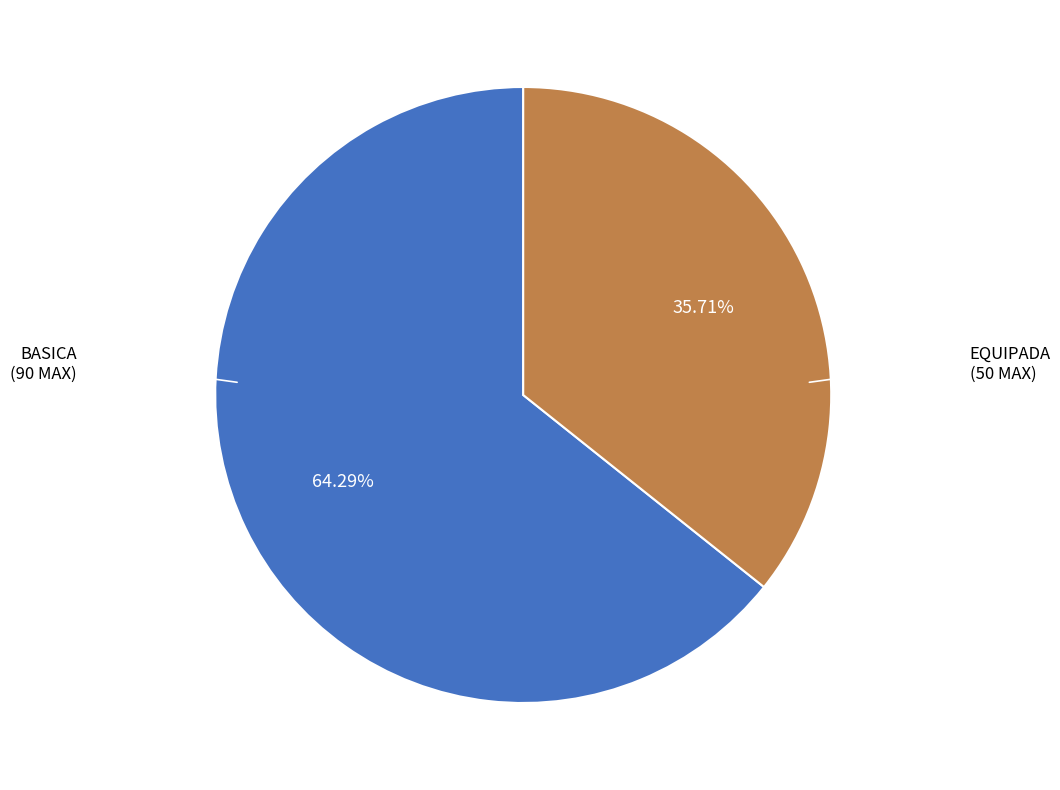

Is there any slice that represents more than half of the pie?

Yes